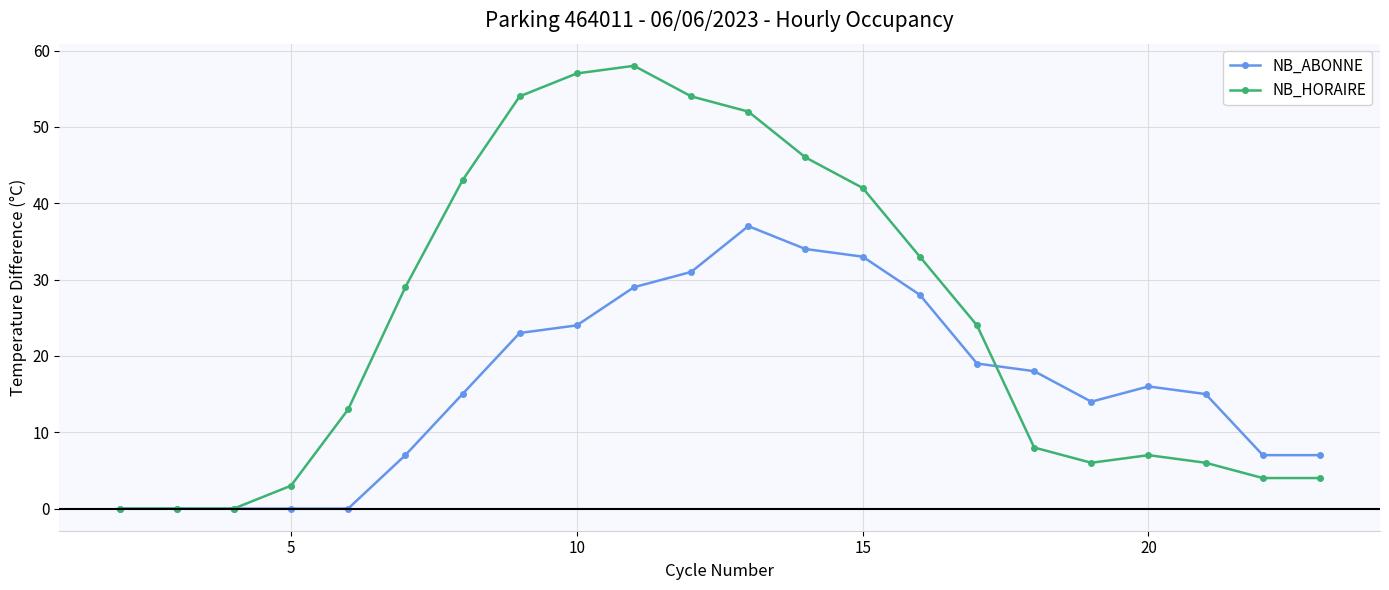

At how many categories does at least one series exceed 32?

9